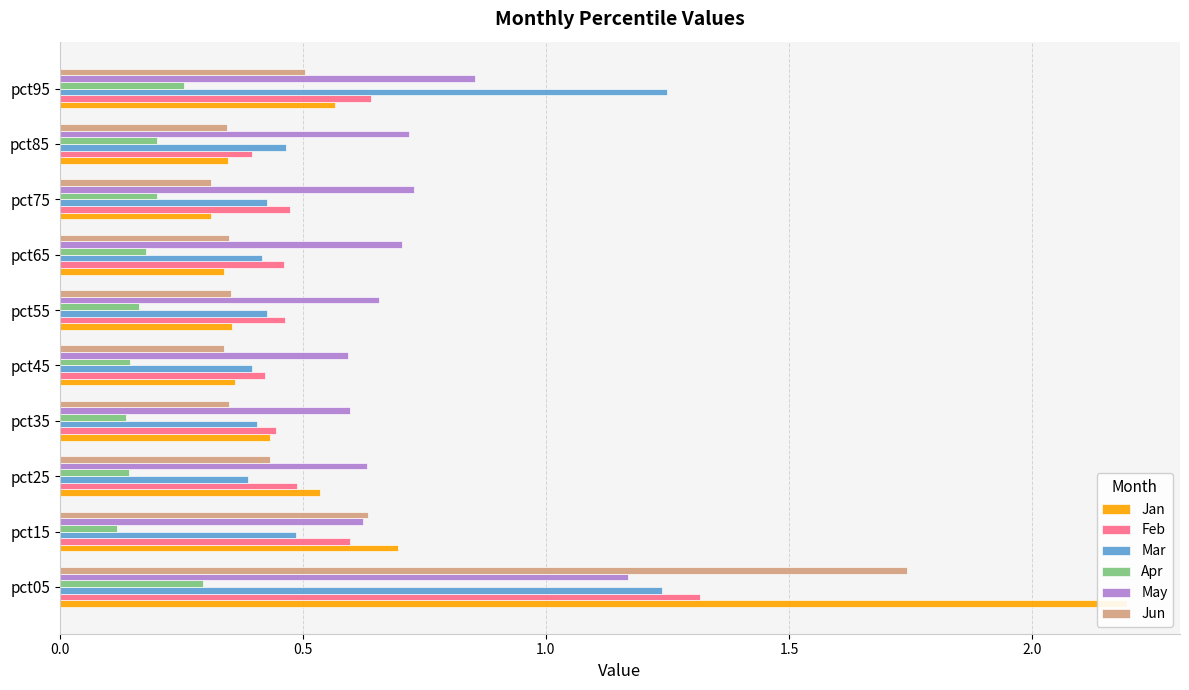

Reading right to left, what are all the values shown in this chart?

Jan: 0.6	0.3	0.3	0.3	0.4	0.4	0.4	0.5	0.7	2.2
Feb: 0.6	0.4	0.5	0.5	0.5	0.4	0.4	0.5	0.6	1.3
Mar: 1.2	0.5	0.4	0.4	0.4	0.4	0.4	0.4	0.5	1.2
Apr: 0.3	0.2	0.2	0.2	0.2	0.1	0.1	0.1	0.1	0.3
May: 0.9	0.7	0.7	0.7	0.7	0.6	0.6	0.6	0.6	1.2
Jun: 0.5	0.3	0.3	0.3	0.4	0.3	0.3	0.4	0.6	1.7